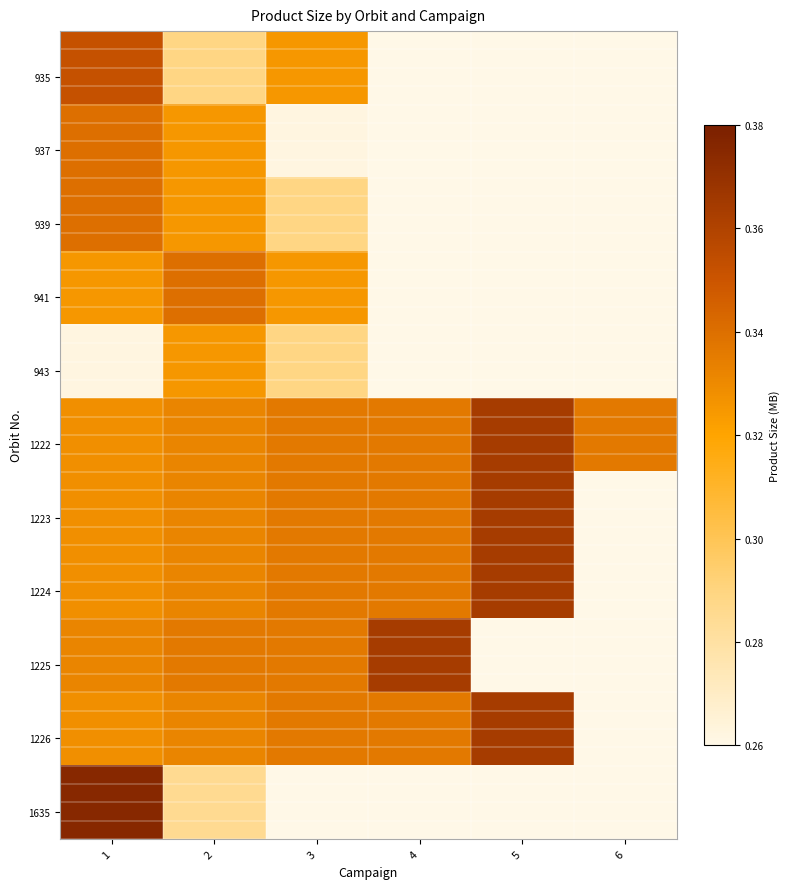

What is the lowest value of the 3 series?

0.3